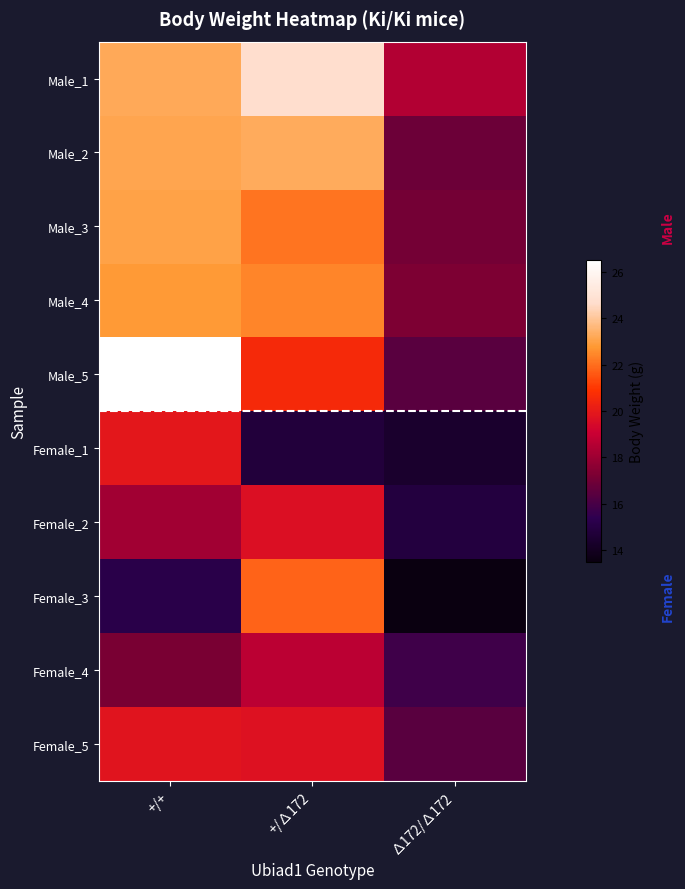

Between +/∆172 and ∆172/∆172, which is larger?

+/∆172